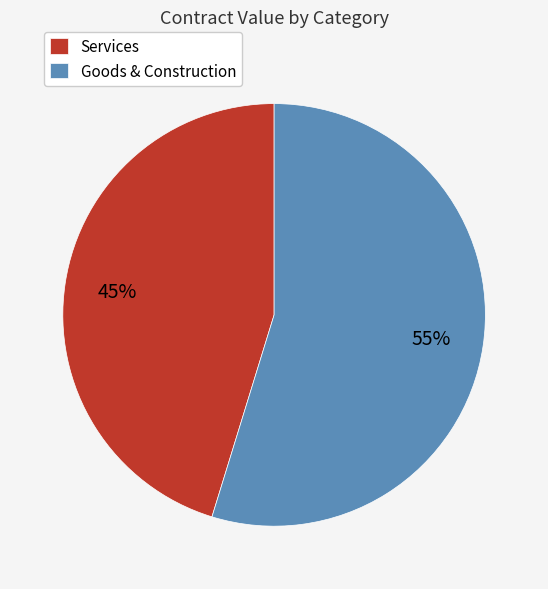

To the nearest percent, what percentage of the pie is Services?

45%